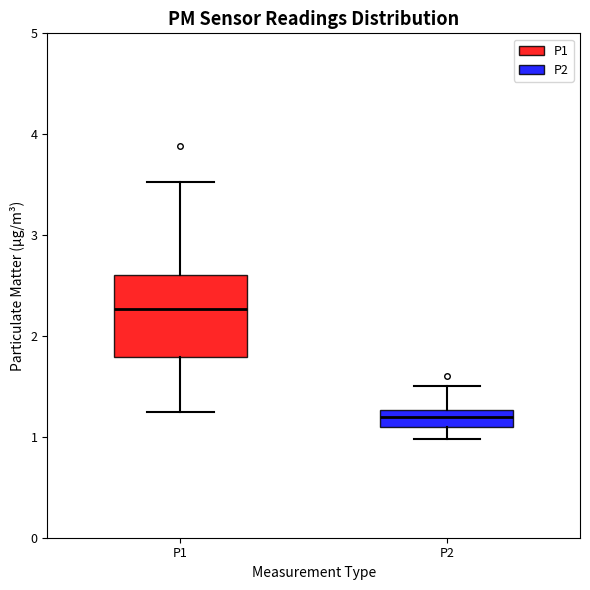

Reading left to right, transcribe this box plot: for each box, give where its median line is, the range the box spans, and where its two whiskers end, as read against the y-axis. The values are not printed on the chart, so give them approximately, as read against the axis.

P1: median 2.3, box 1.8 to 2.6, whiskers 1.3 to 3.5
P2: median 1.2, box 1.1 to 1.3, whiskers 1.0 to 1.5